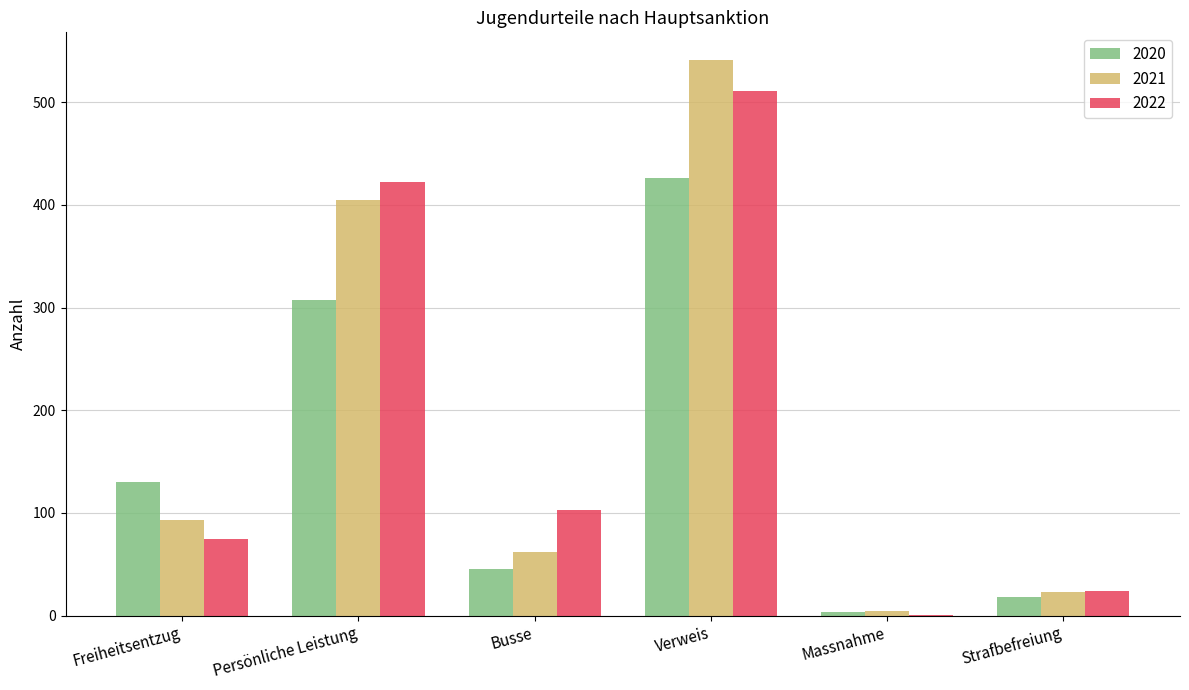

What is the average value of the 2021 series?

188